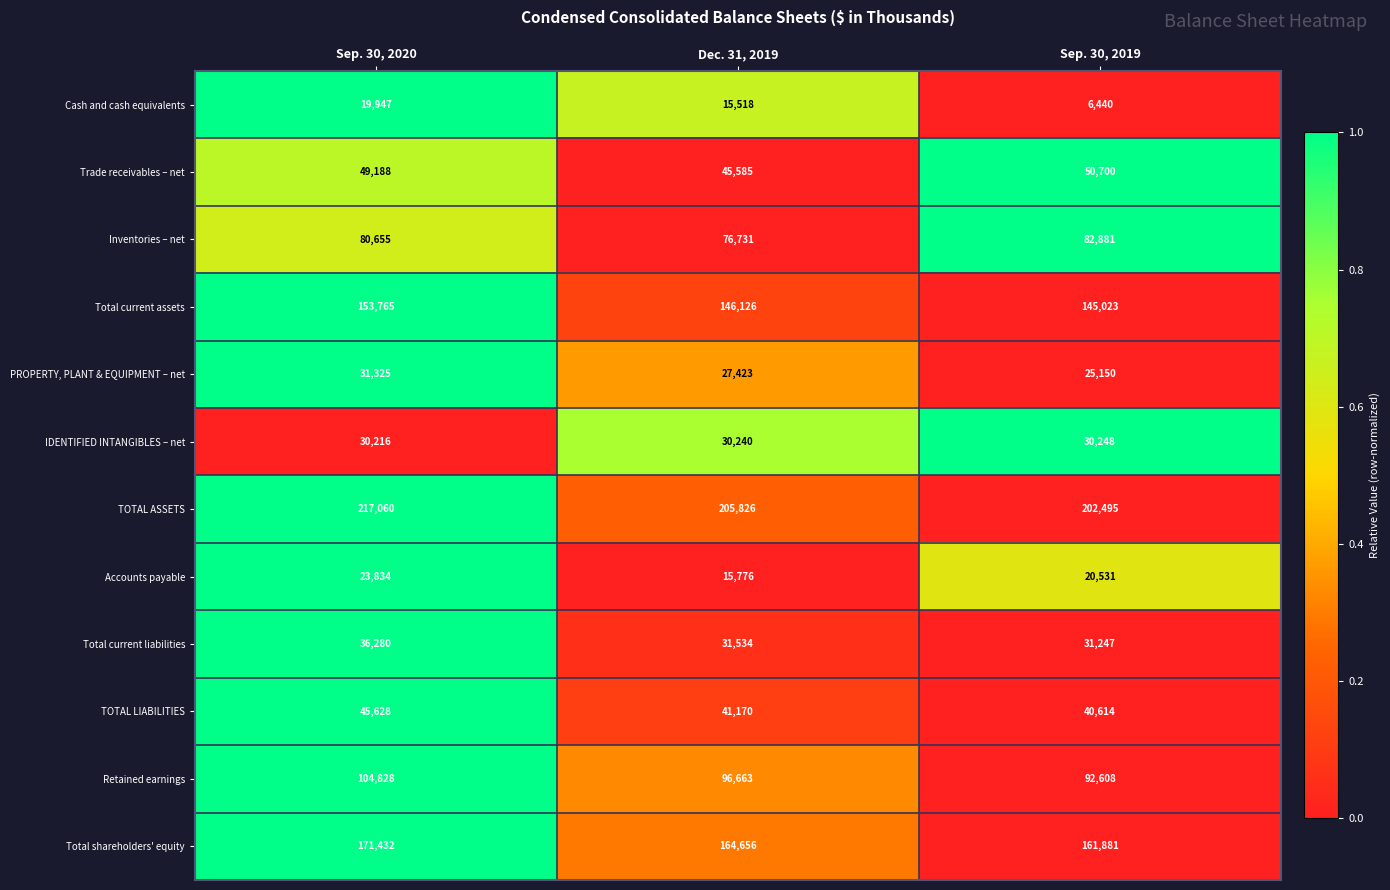

List the labels in order of TOTAL LIABILITIES value, smallest first.

Sep. 30, 2019, Dec. 31, 2019, Sep. 30, 2020